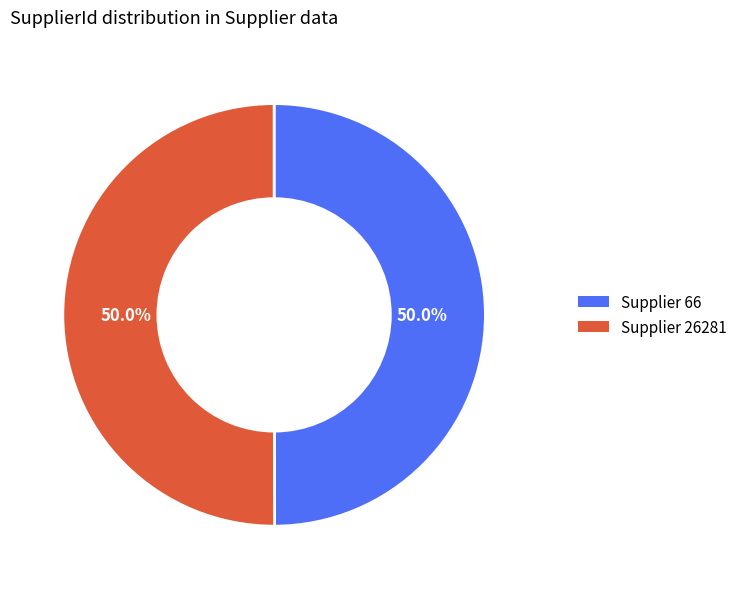

Approximately how many times larger is the value at Supplier 26281 compared to Supplier 66?

1.0